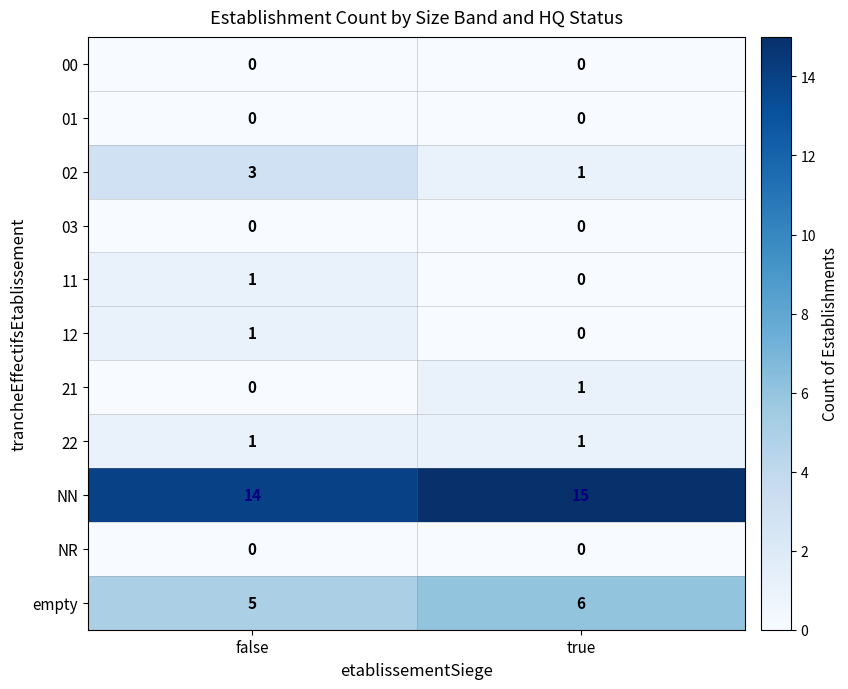

Reading right to left, what are all the values shown in this chart?

00: 0	0
01: 0	0
02: 1	3
03: 0	0
11: 0	1
12: 0	1
21: 1	0
22: 1	1
NN: 15	14
NR: 0	0
empty: 6	5